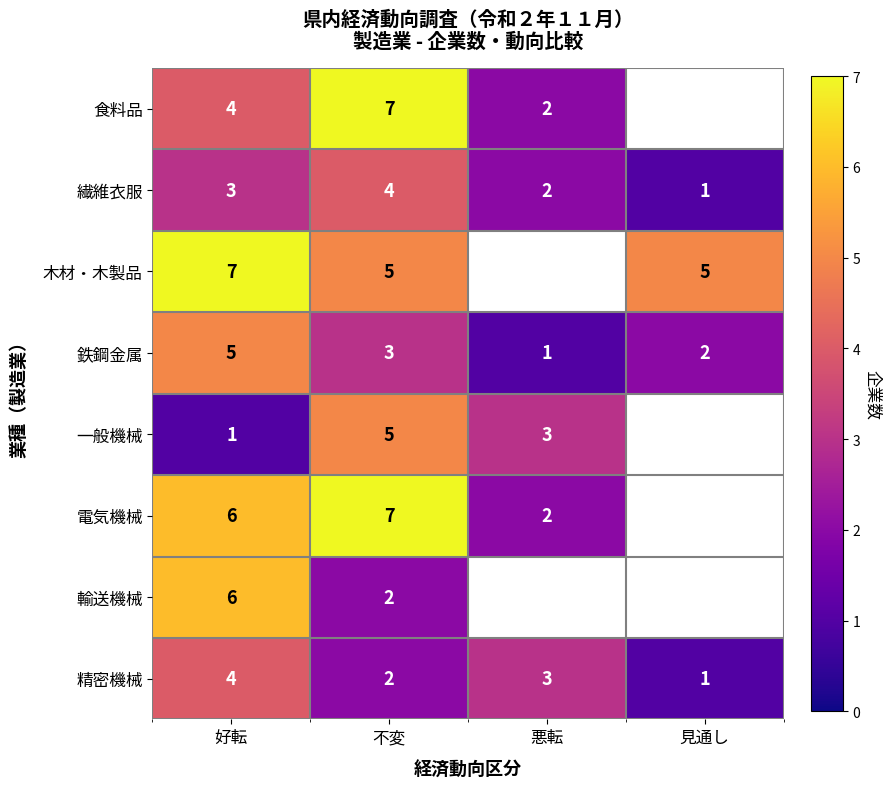

At which label is 精密機械 closest to 2?

不変